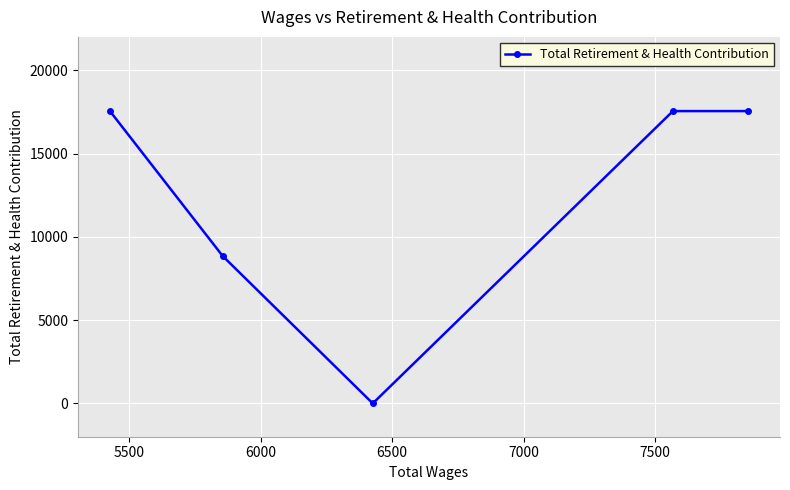

How many values are above zero?

4